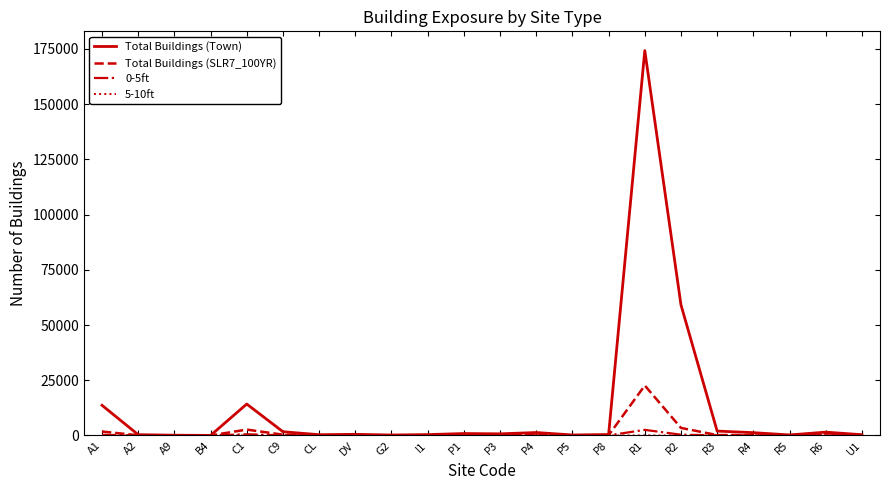

What is the highest value of the Total Buildings (Town) series?

174253